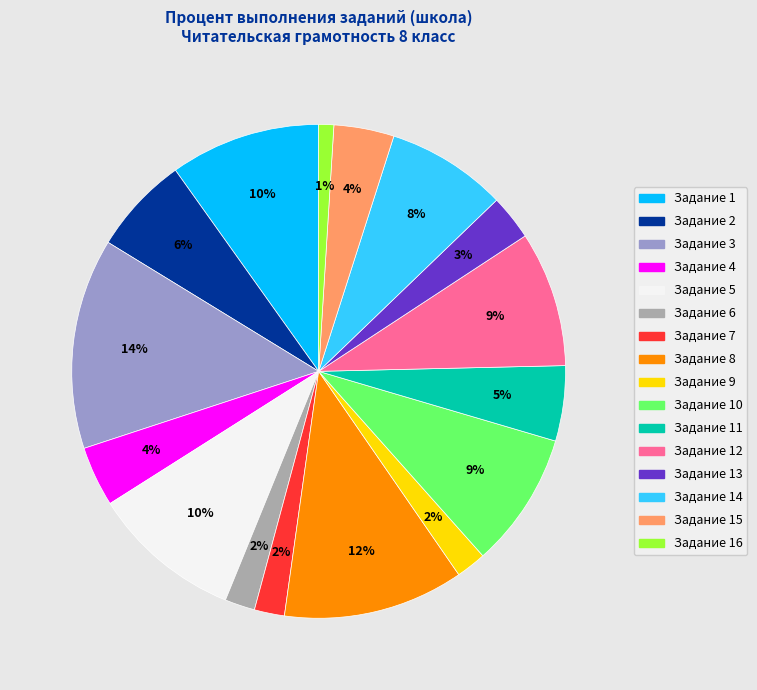

True or false: Задание 9 accounts for 14% of the total.

False